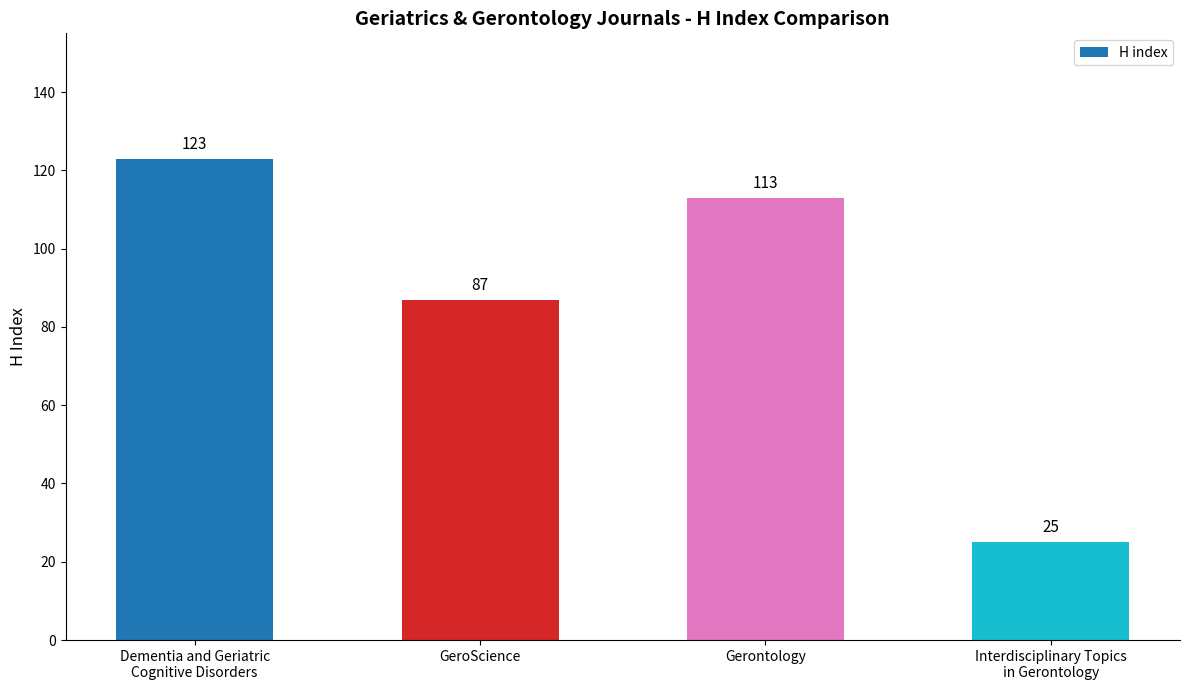

Which category has the highest value across all series?

Dementia and Geriatric
Cognitive Disorders